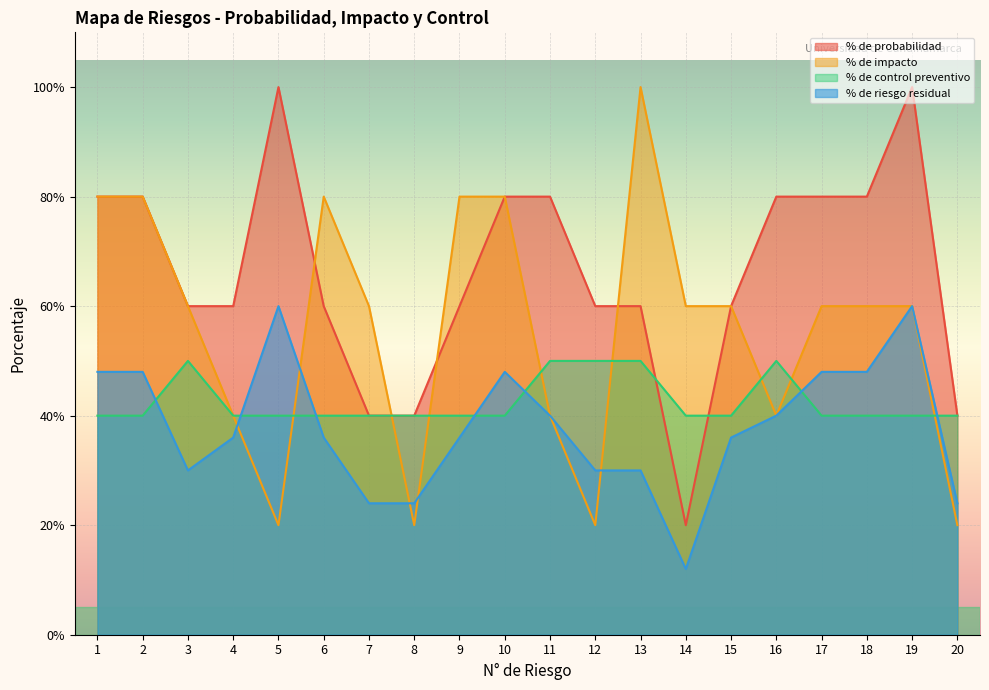

Count the number of data series in this chart.

4